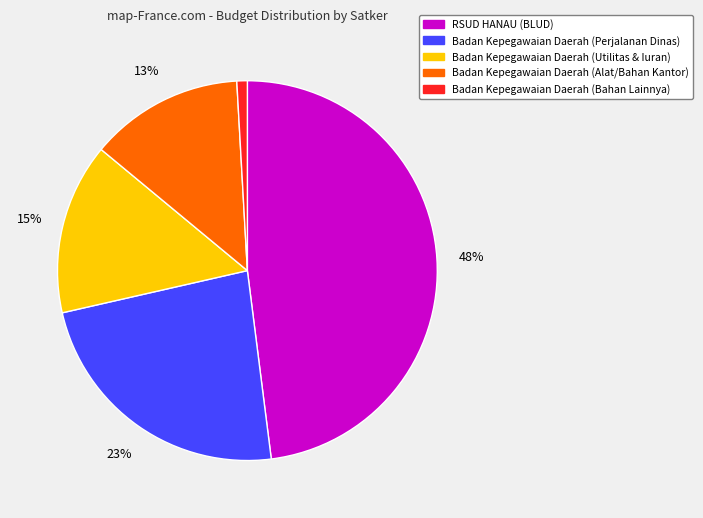

Count the number of slices in the pie.

5